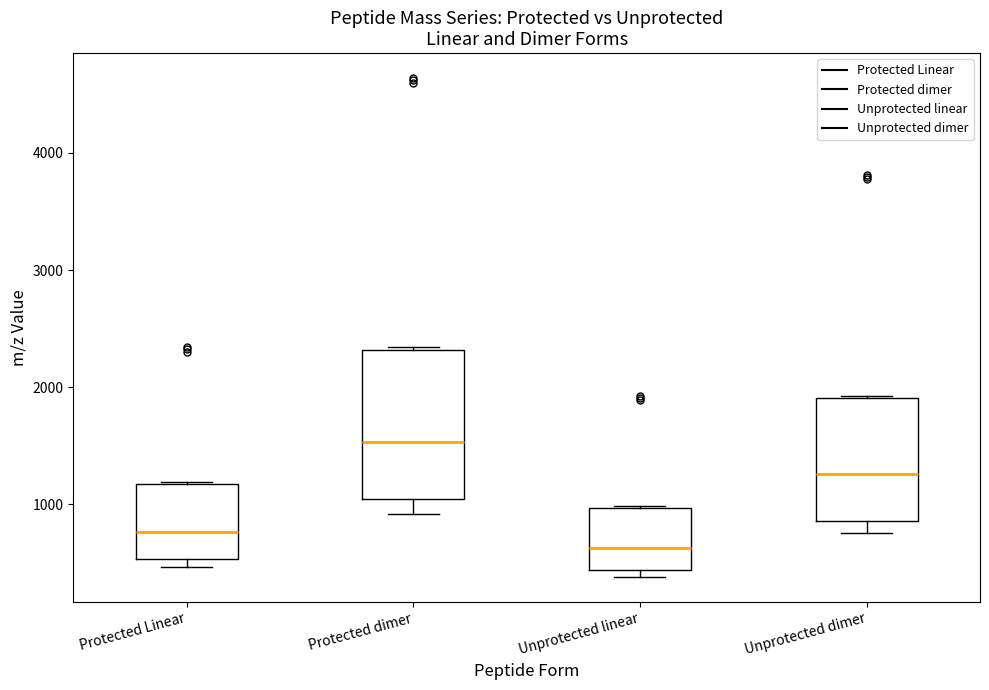

Which box has the highest median line?

Protected dimer